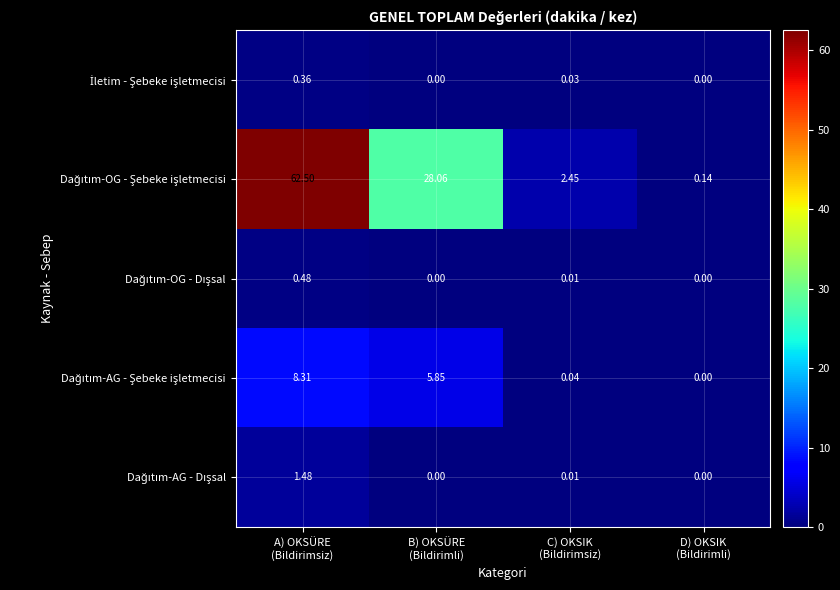

Count the number of data series in this chart.

5